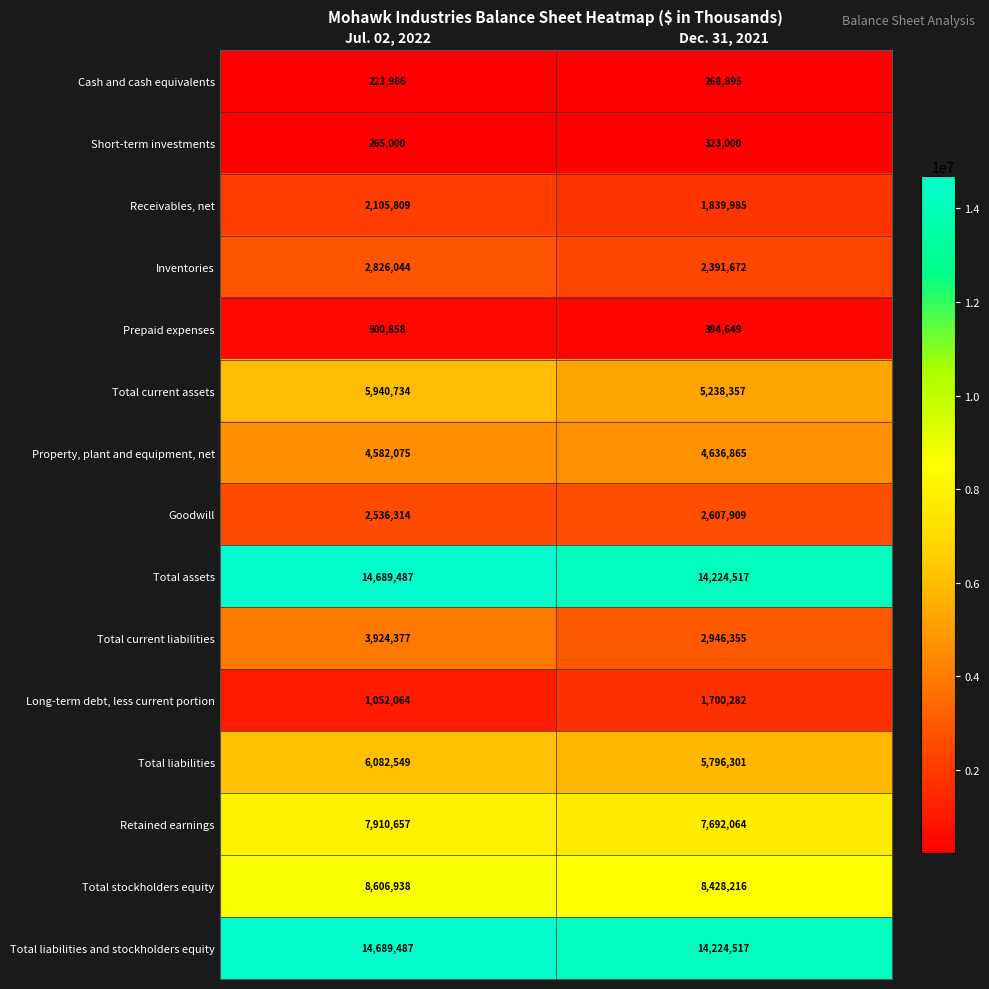

At which label is Total current assets closest to 5589545?

Dec. 31, 2021